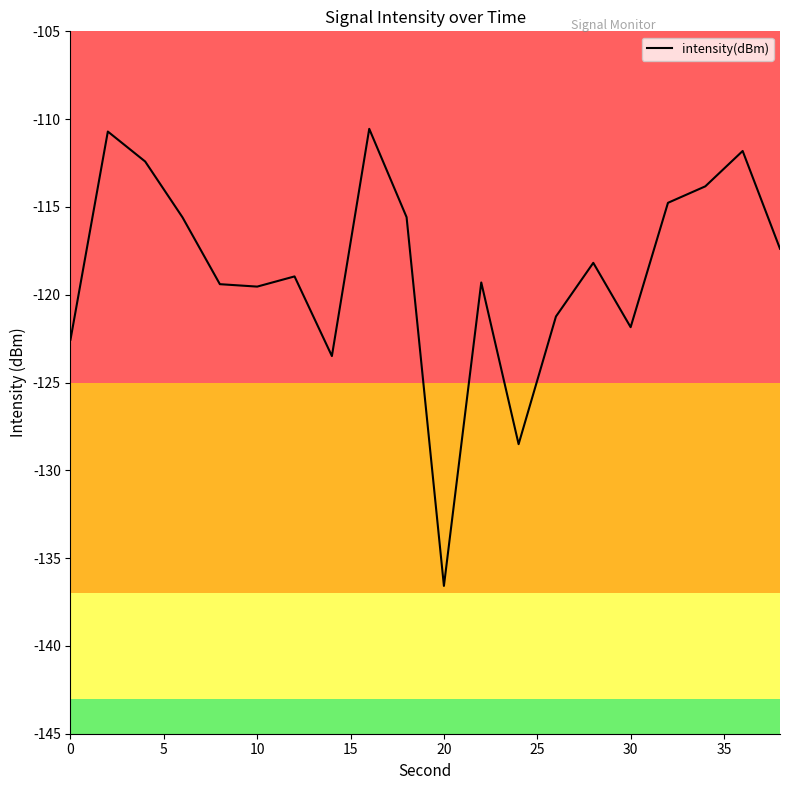

What is the maximum value shown in the chart?

-110.6